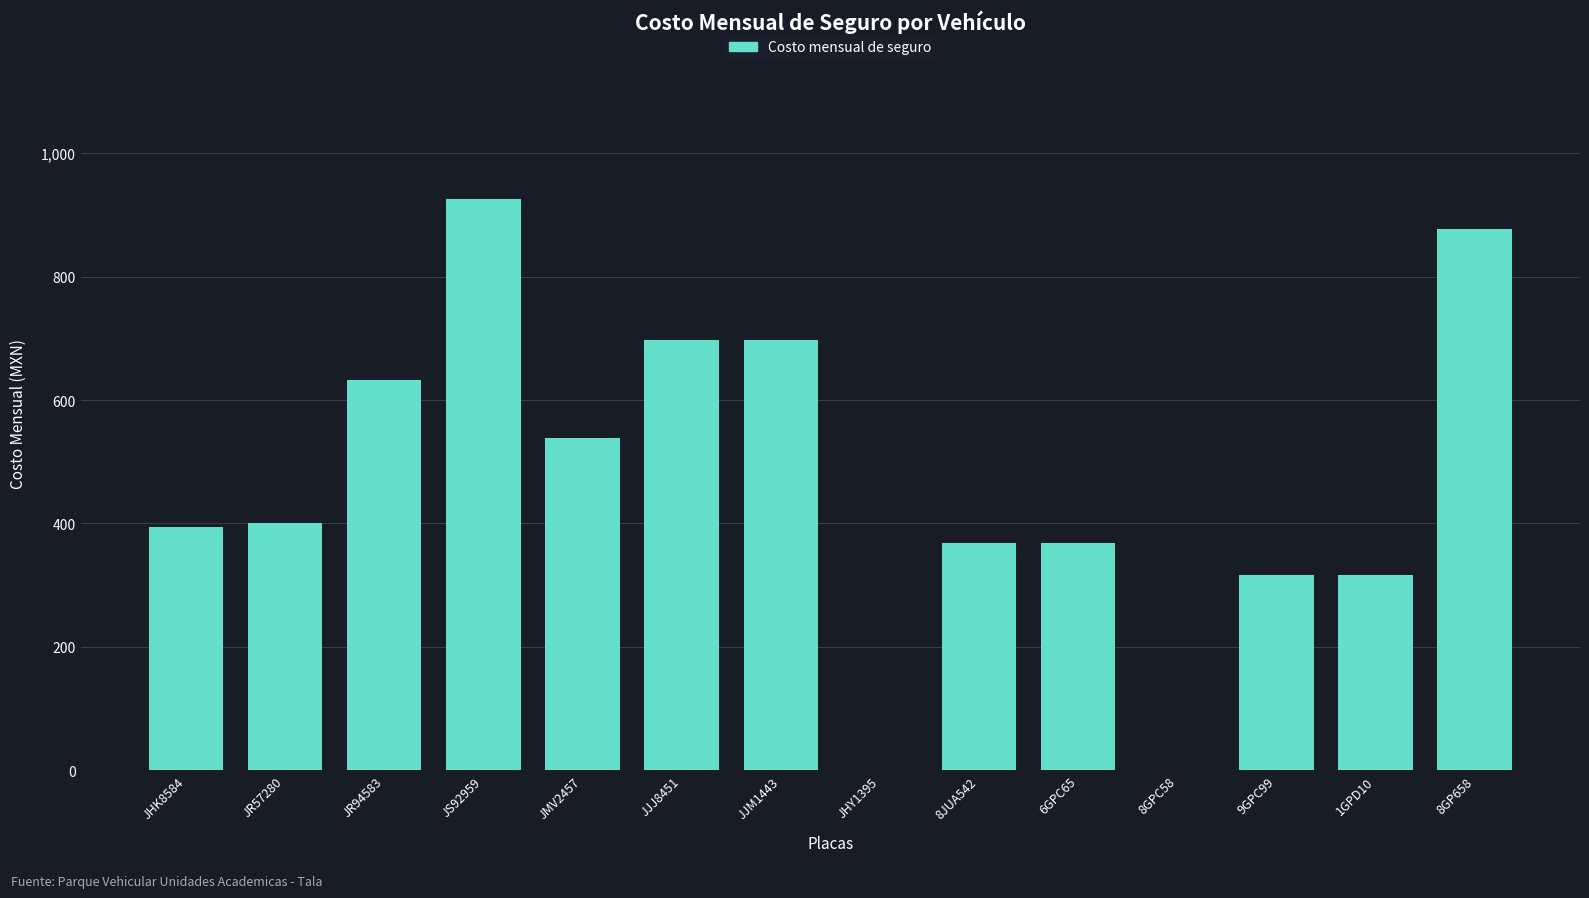

Between JHK8584 and JHY1395, which is larger?

JHK8584